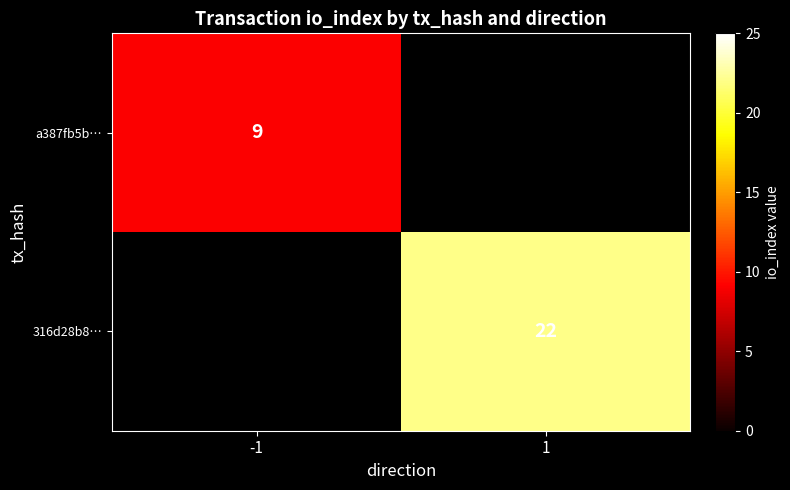

At how many categories does at least one series exceed 17?

1